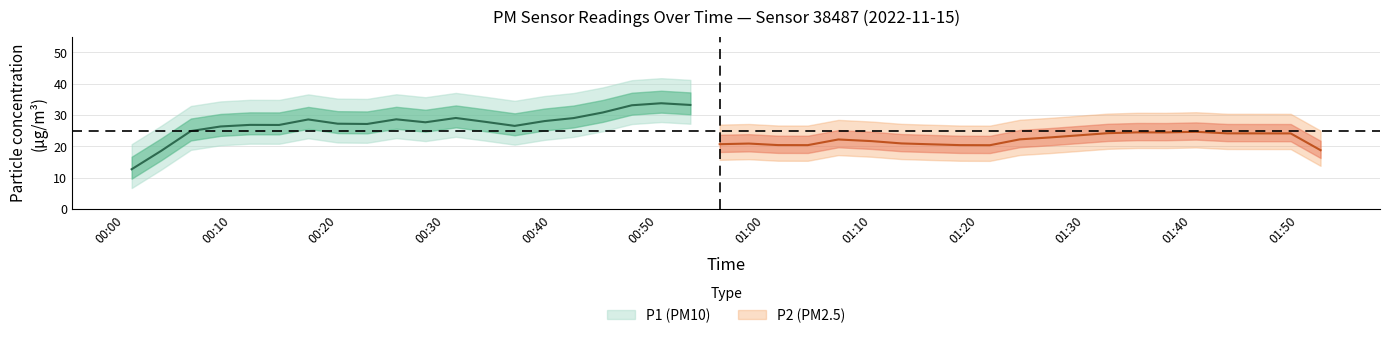

What is the sum of the P1 values at 15 and 5?

62.8